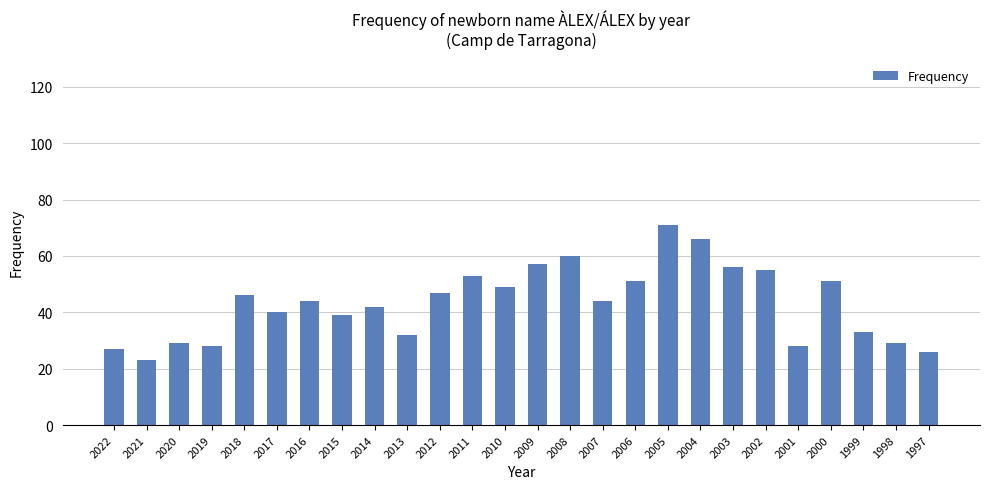

Between 2020 and 2007, which is larger?

2007